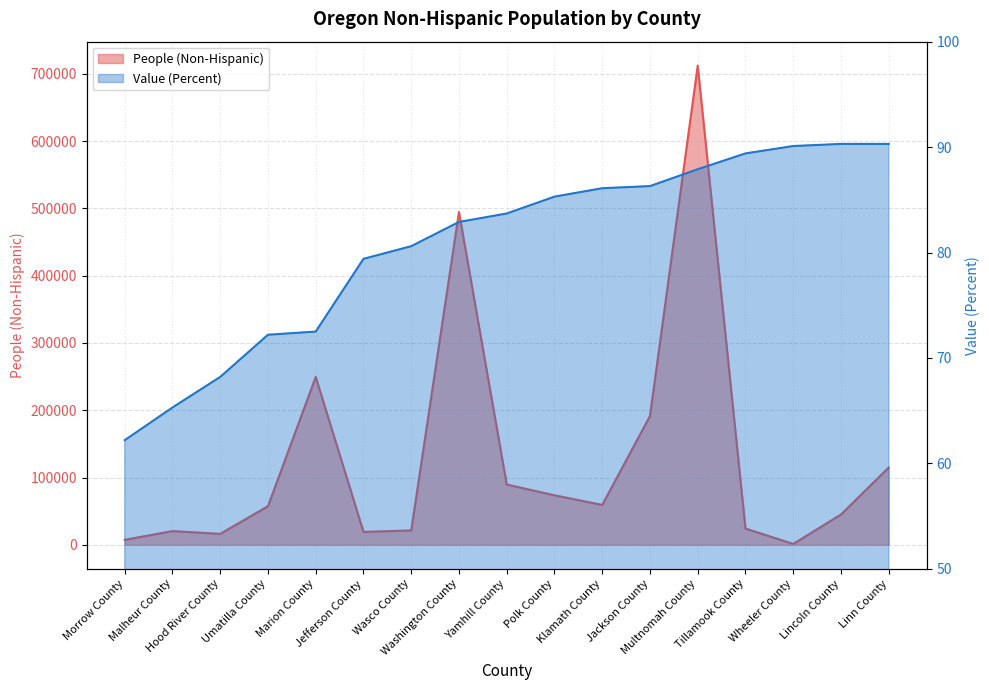

What is the label of the 8th point from the right?

Polk County